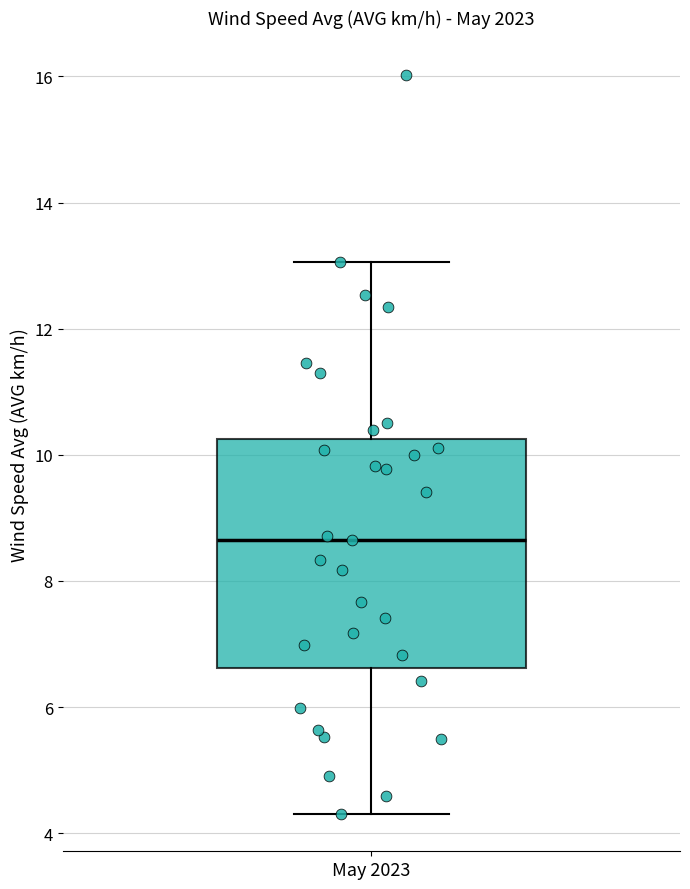

Read this box plot against the y-axis: the position of the median line, the range covered by the box, and the ends of both whiskers. The values are not printed on the chart, so give them approximately, as read against the axis.

median 8.6, box 6.6 to 10.2, whiskers 4.4 to 13.0